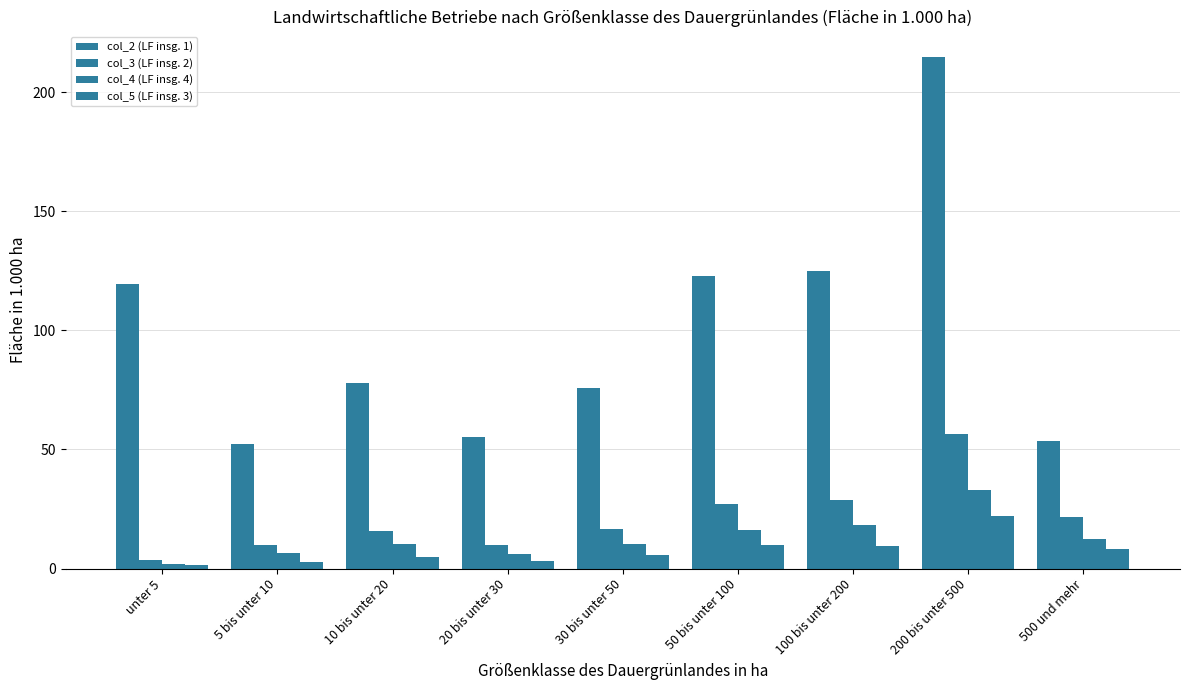

How many bars are there in total?

36